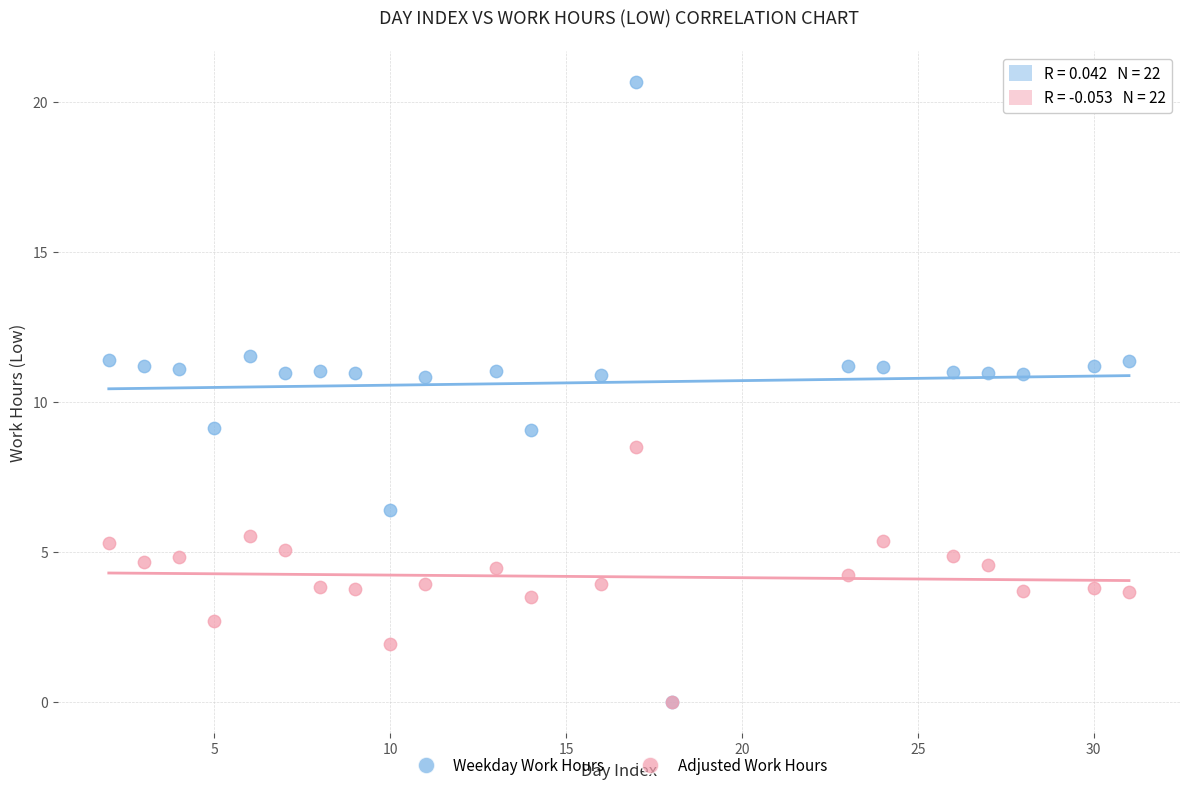

Which series reaches the maximum Y coordinate?

Weekday Work Hours